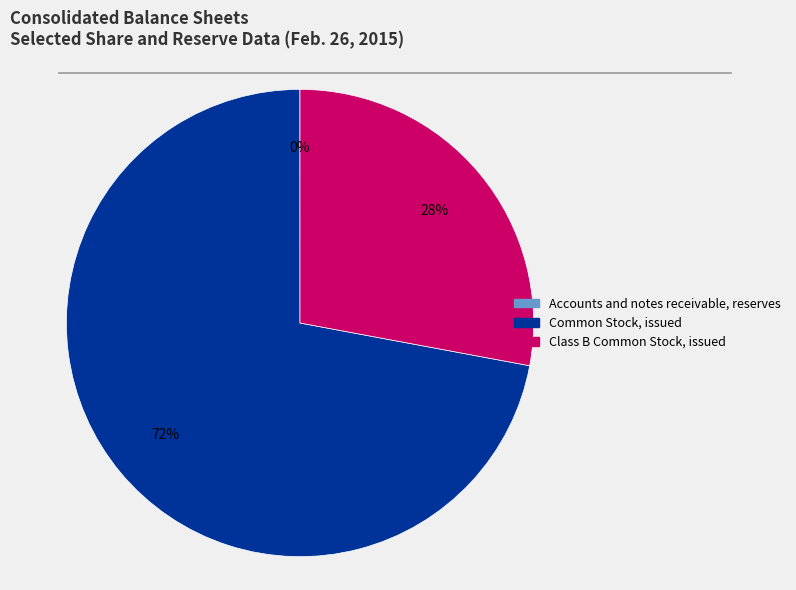

Is it true that Common Stock, issued is 86% of the pie?

False